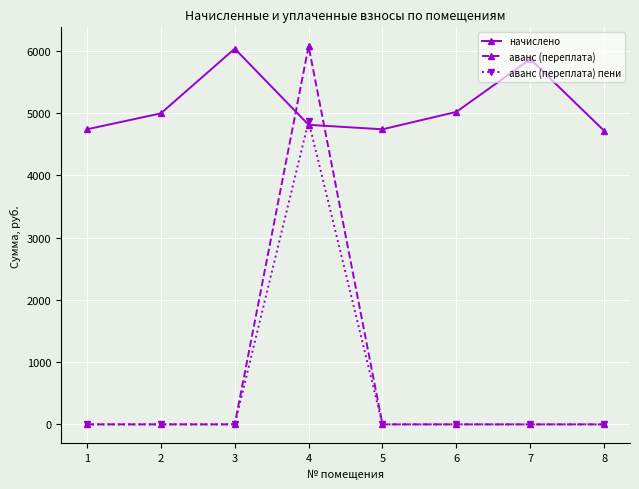

The value of аванс (переплата) пени at 4 is 4870.5. True or false?

True